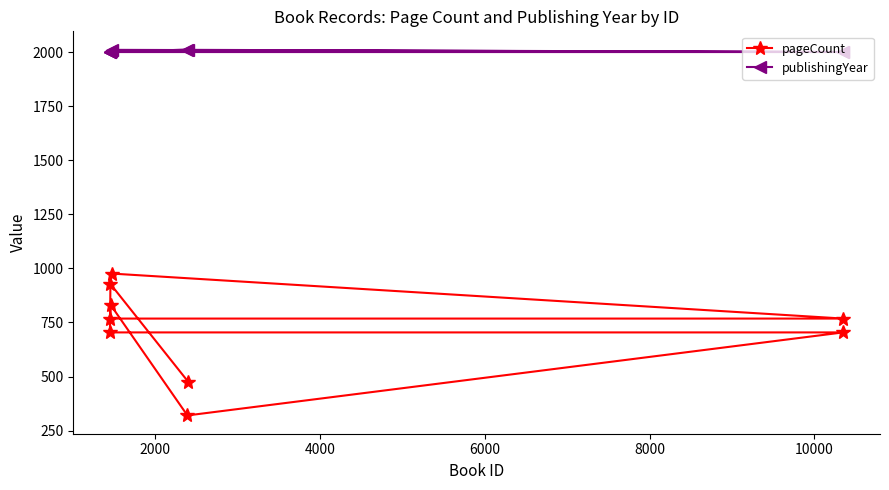

Count the number of data series in this chart.

2